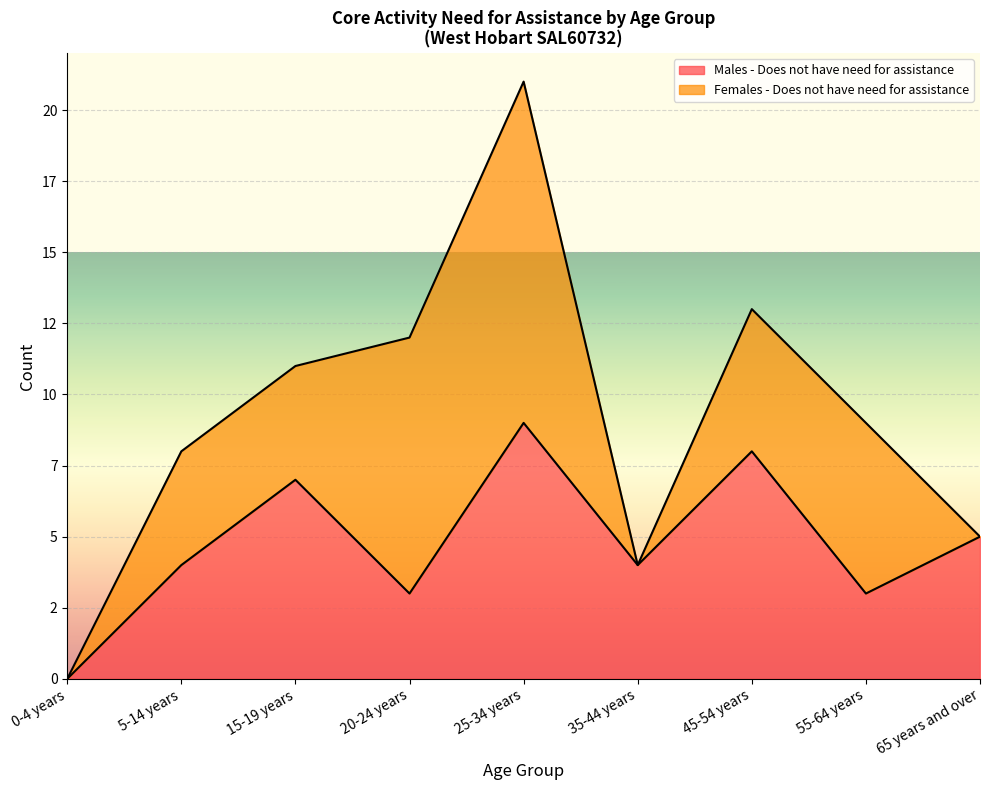

Rank the categories by value from lowest to highest.

0-4 years, 20-24 years, 55-64 years, 5-14 years, 35-44 years, 65 years and over, 15-19 years, 45-54 years, 25-34 years